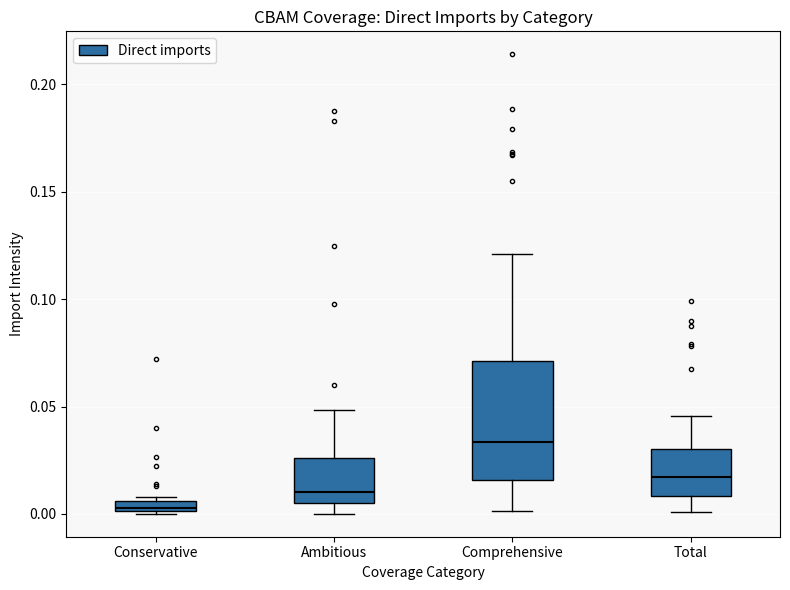

Which box has the lowest median line?

Conservative